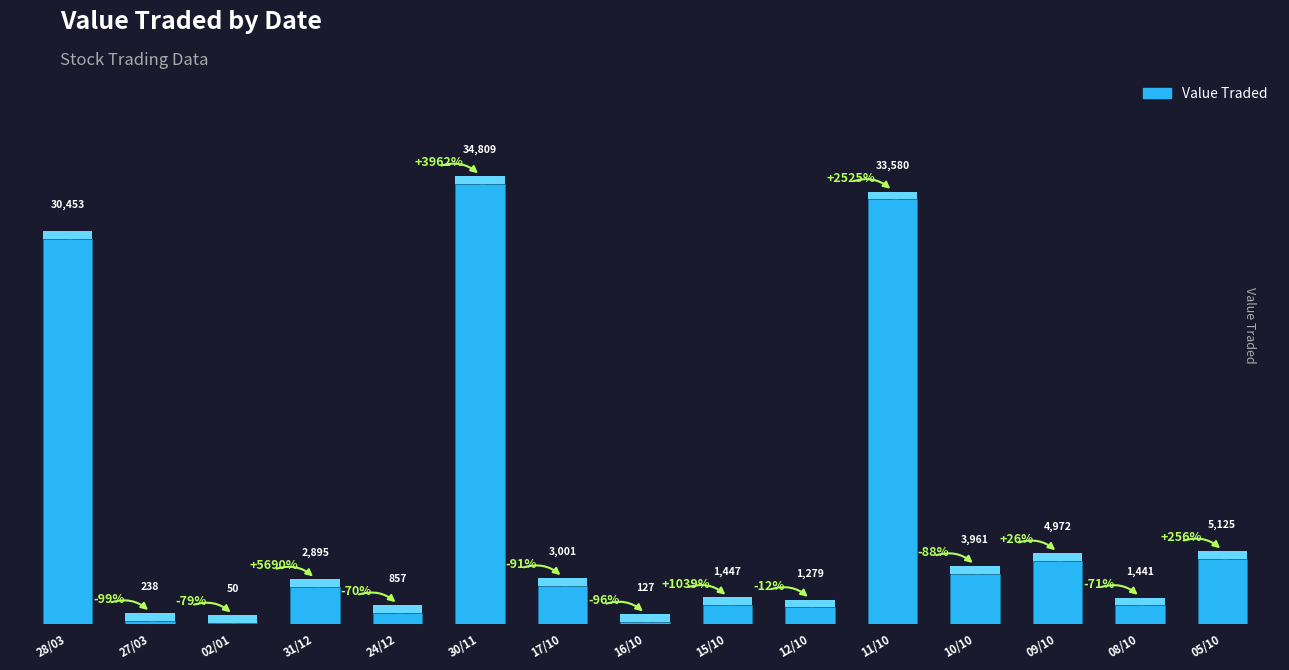

Where does the data first go above 2895?

28/03